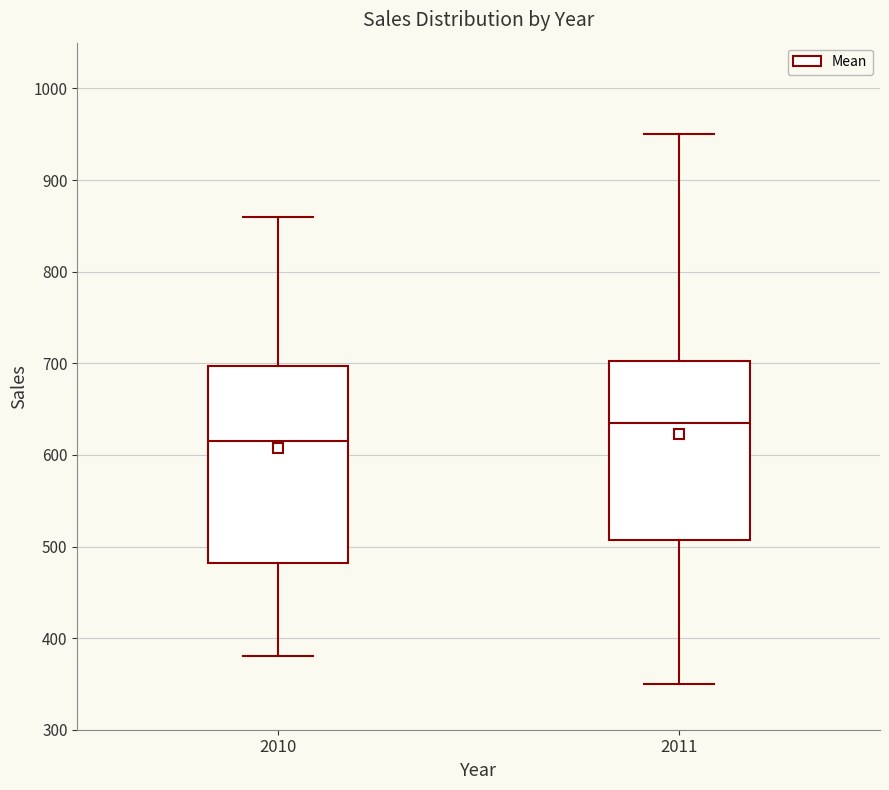

Which box's median line is the highest?

2011